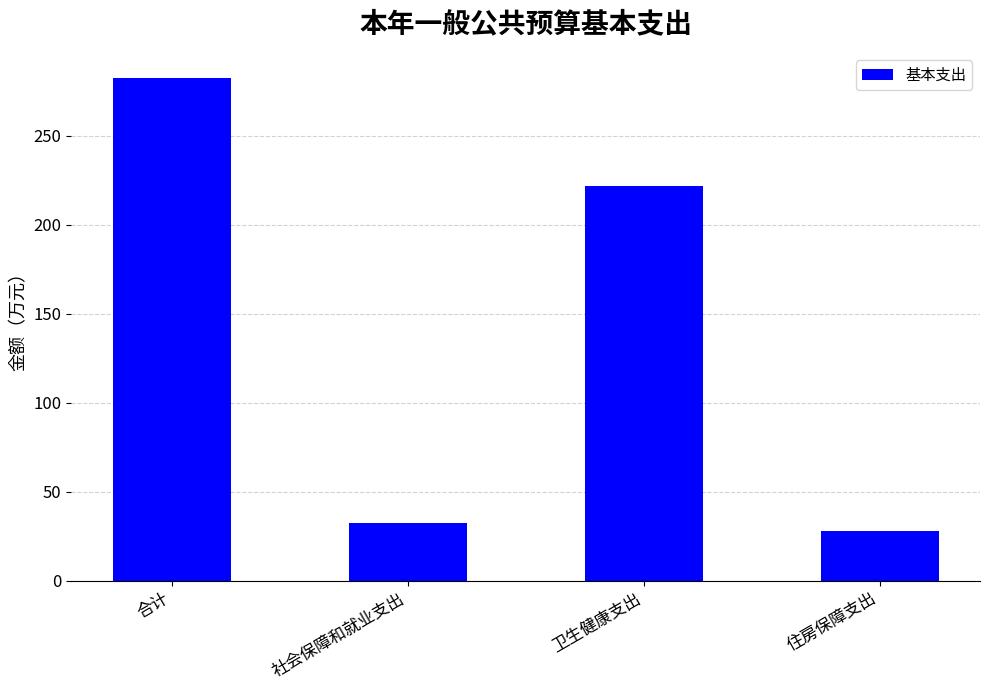

True or false: the data shows 282.5 at 合计.

True